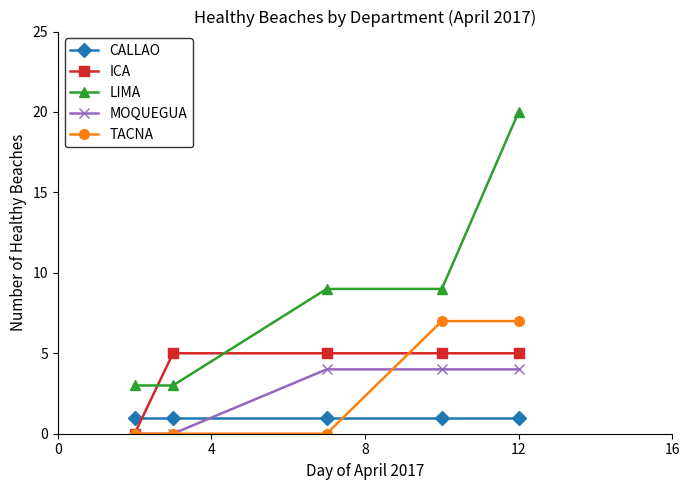

How many values in ICA are above zero?

4